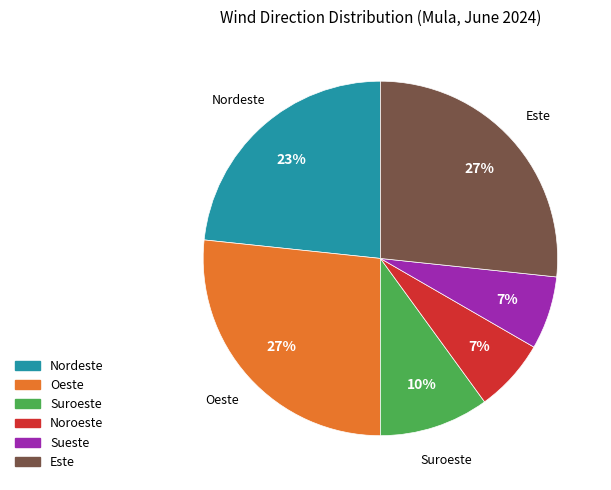

Combined, do Sueste and Nordeste account for over 50%?

No